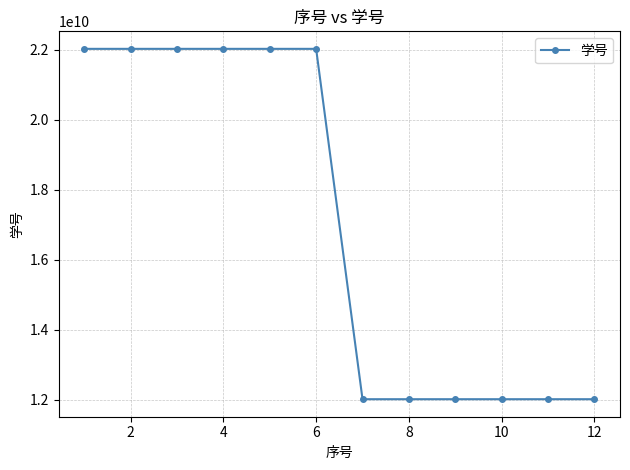

What is the greatest value displayed?

22021020047